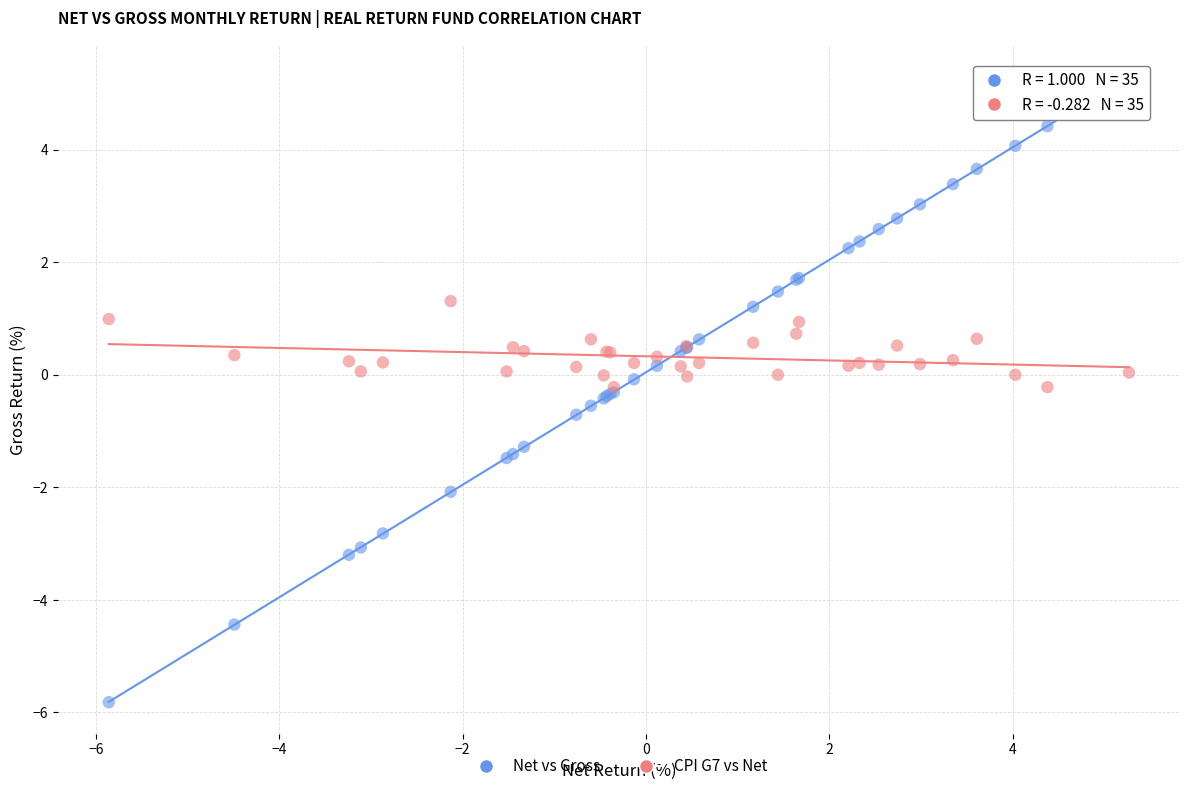

Which series contains the lowest Y value?

Net vs Gross